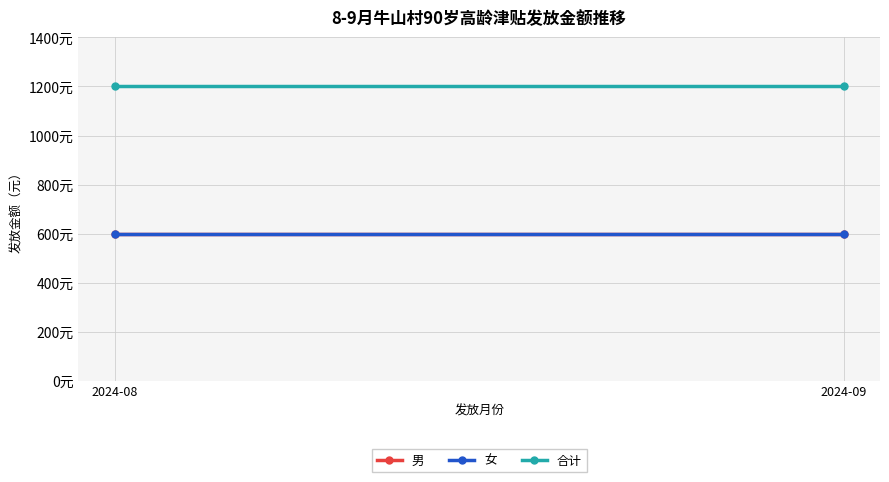

What value does the 合计 series have at 2024-08?

1200